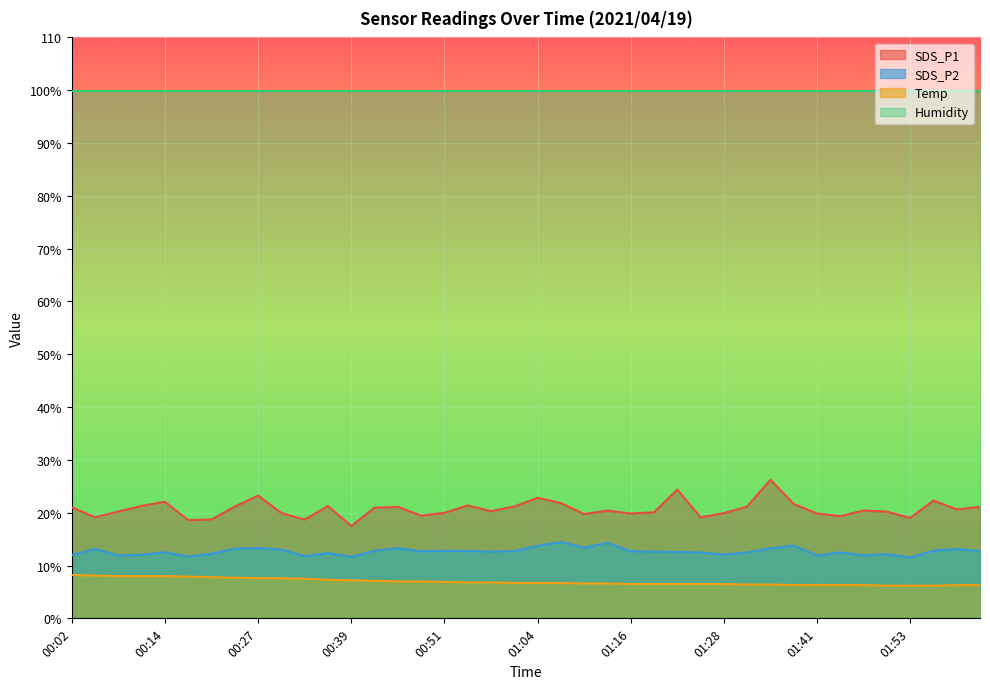

Does the chart display data point markers on the line(s)?

No